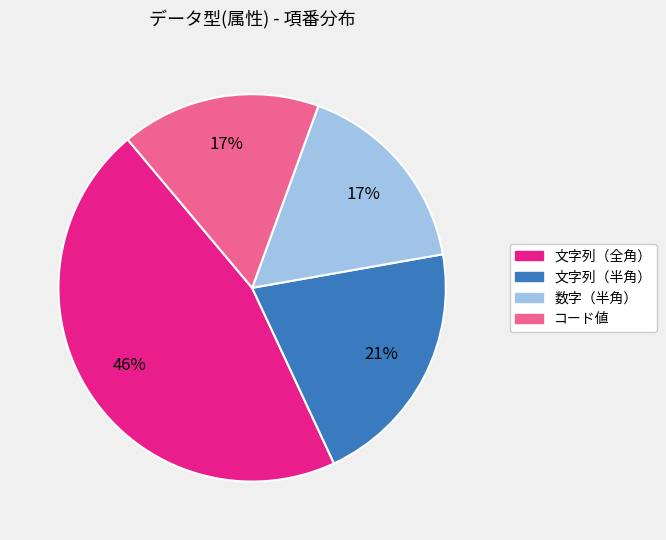

Which slice is the largest?

文字列（全角）